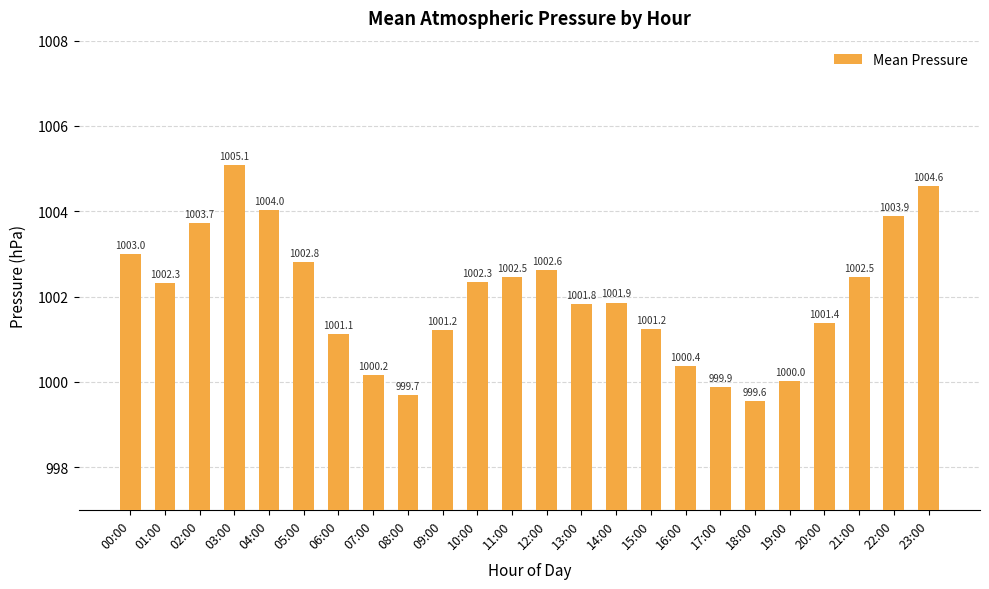

How many bars are there in total?

24